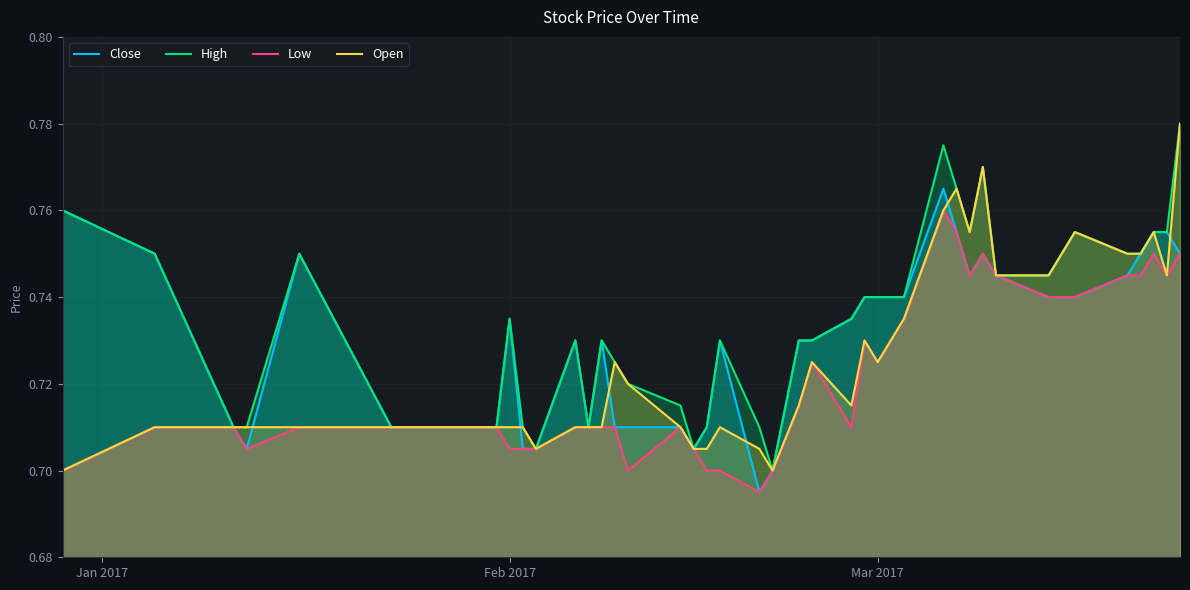

Rank the series by their average value, from highest to lowest.

High, Close, Open, Low